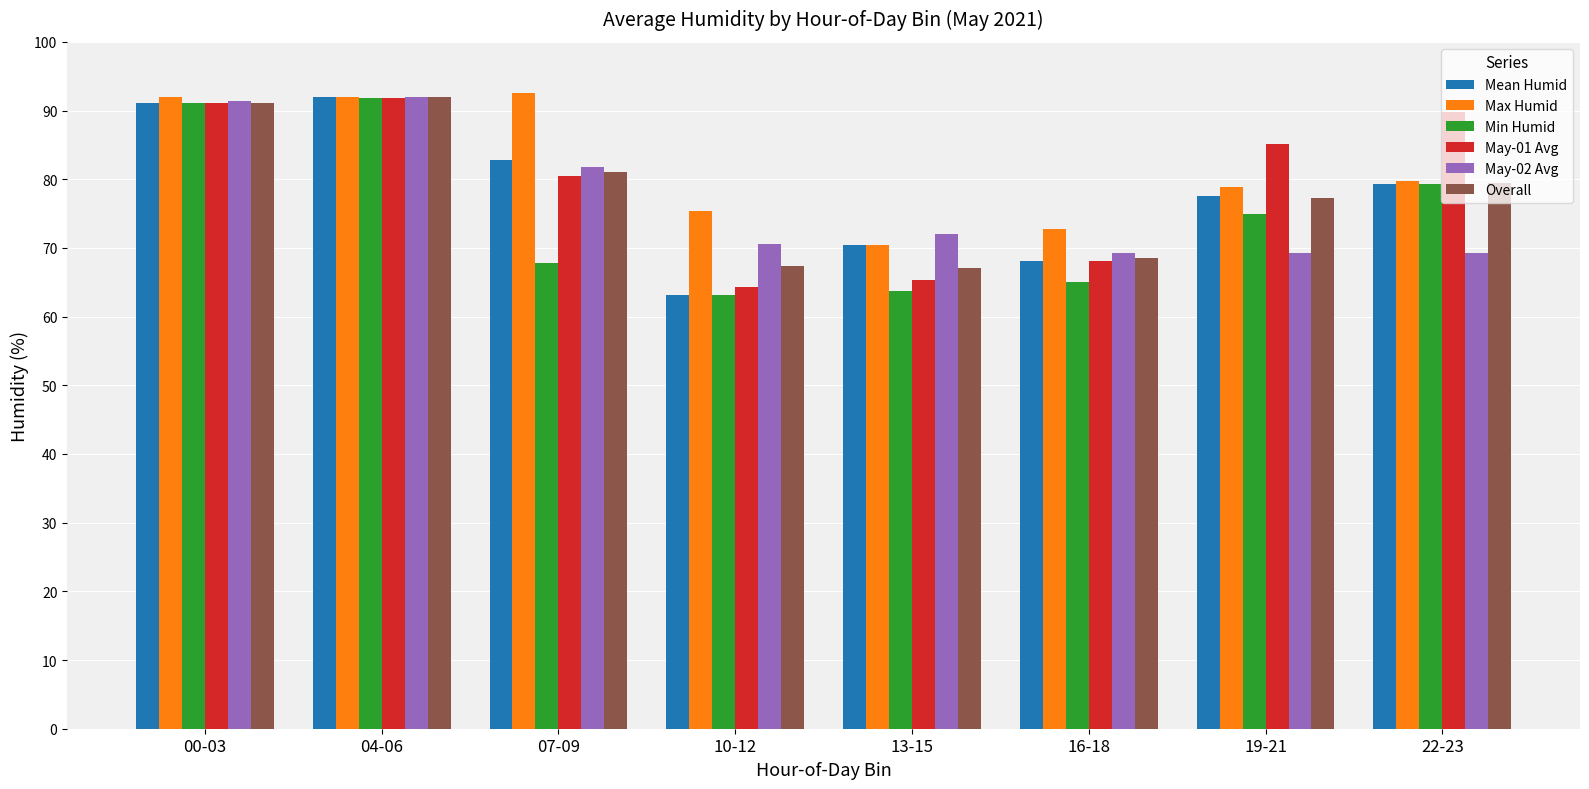

Between 16-18 and 22-23, which series saw the biggest shift?

May-01 Avg